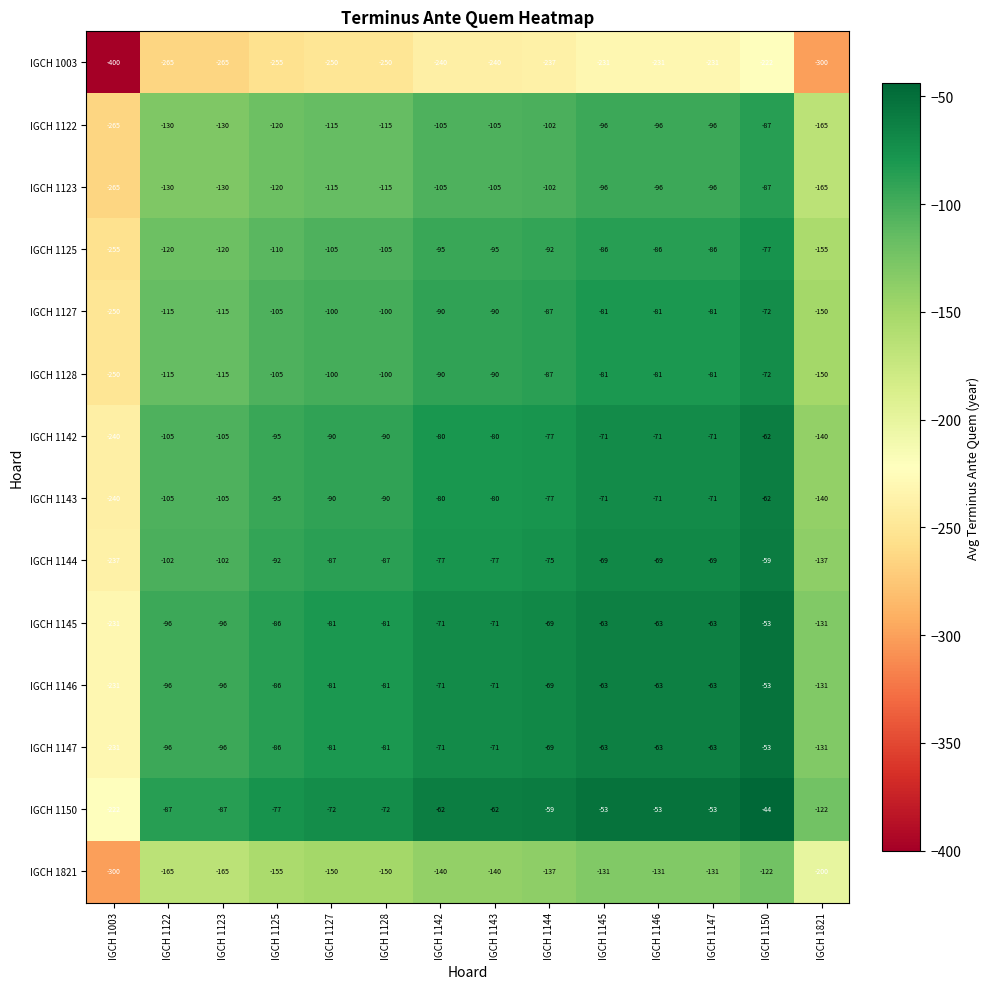

What is the spread (max minus min) of values at IGCH 1143?

178